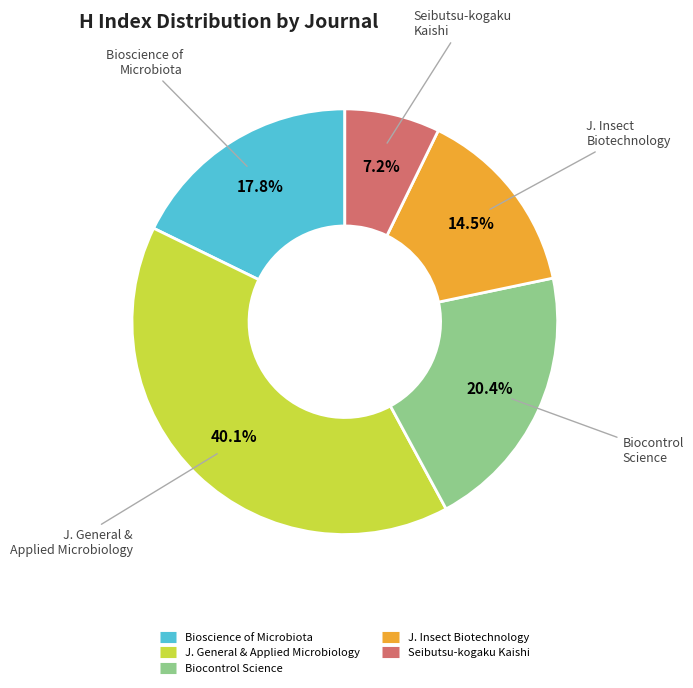

How many slices are in this pie chart?

5